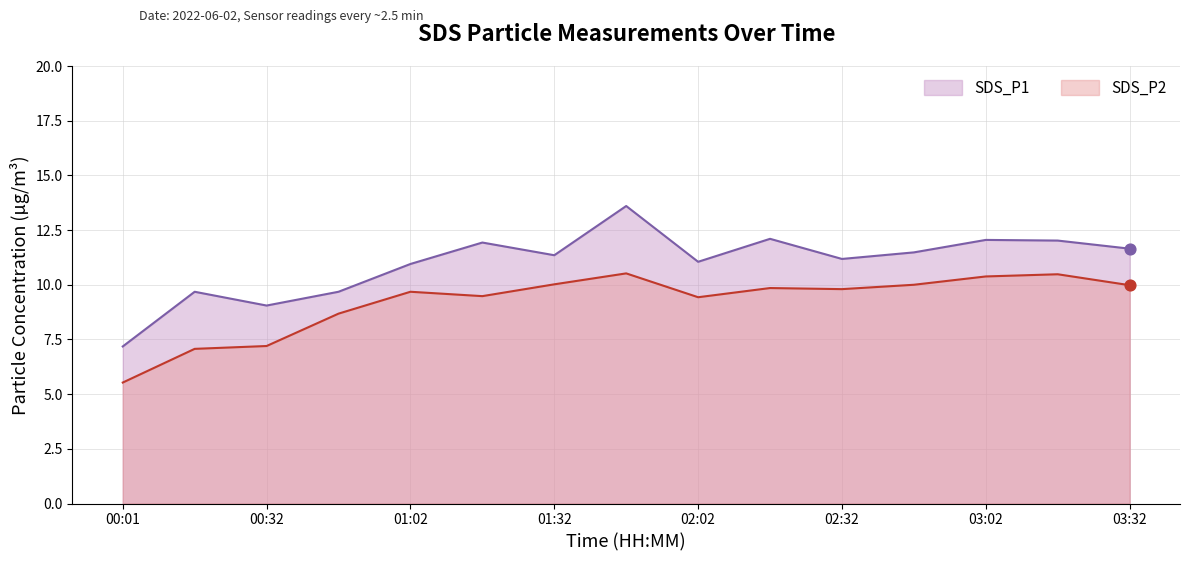

Which series has the largest Y range (max minus min)?

SDS_P1 (line)